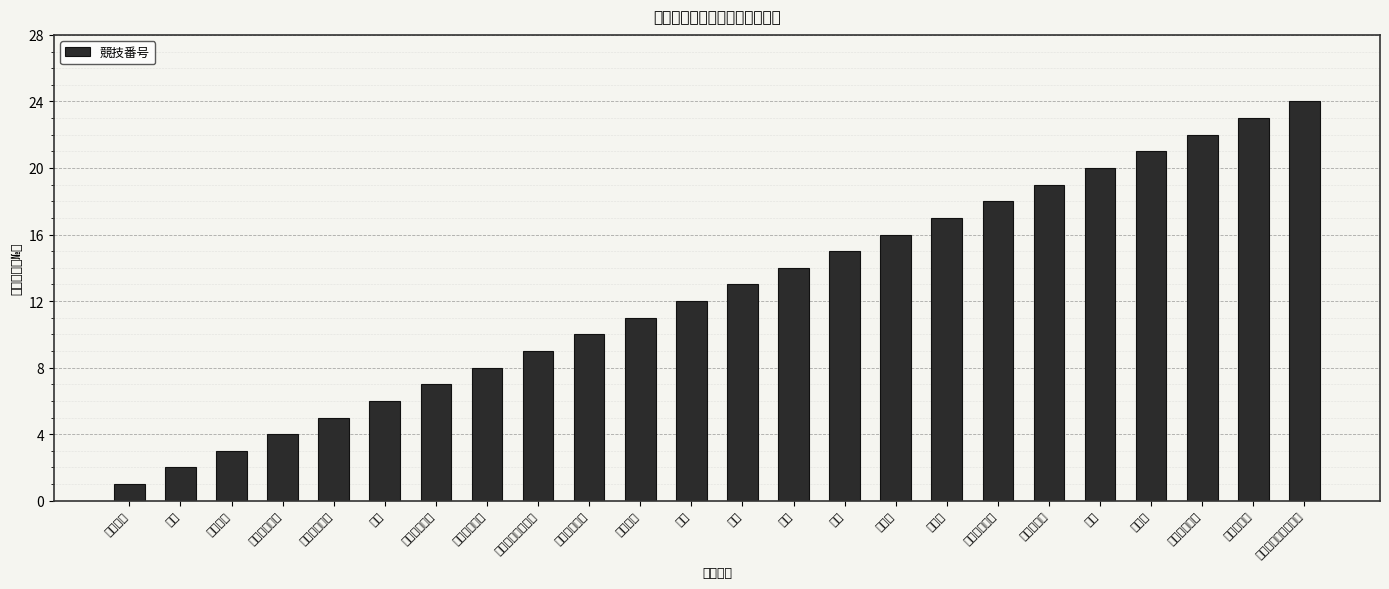

What is the difference between the values at 卓球 and 弓道?

8